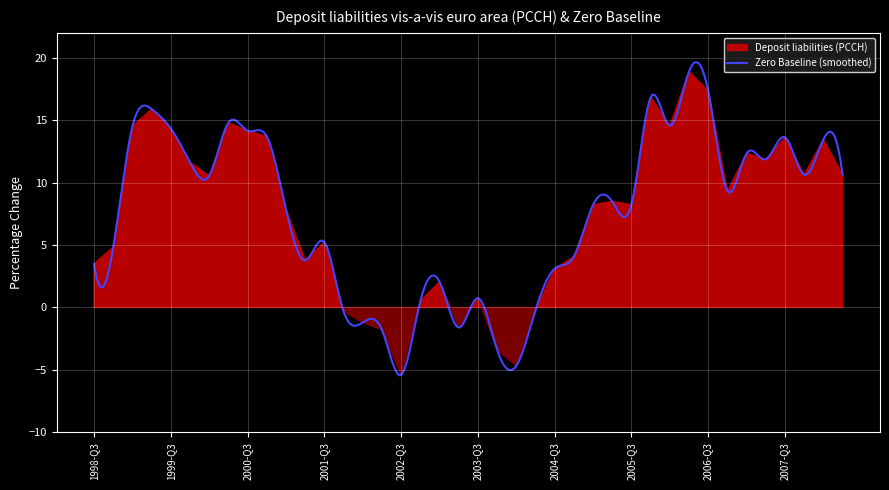

The value of Deposit liabilities (PCCH) at 2001-Q1 is 10.7. True or false?

False